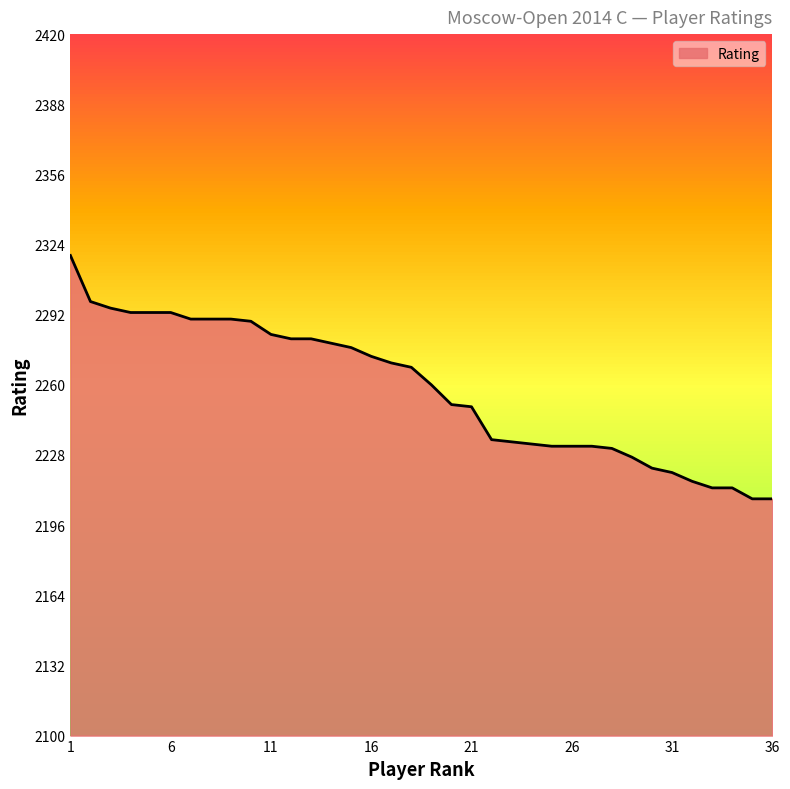

What is the difference between the maximum and minimum values?

111